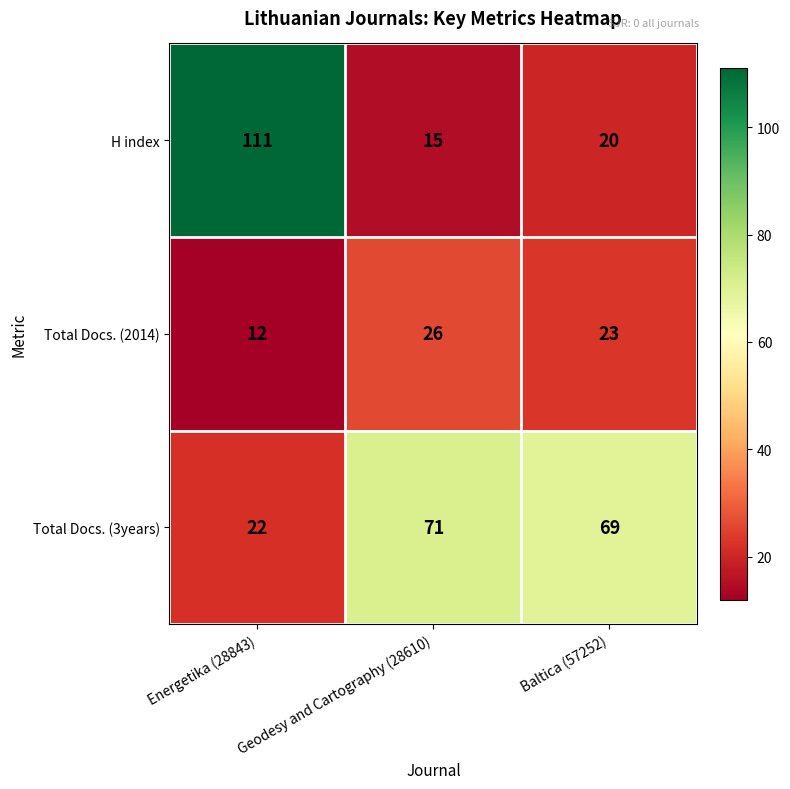

Is it true that Total Docs. (3years) equals 22 at Energetika (28843)?

True